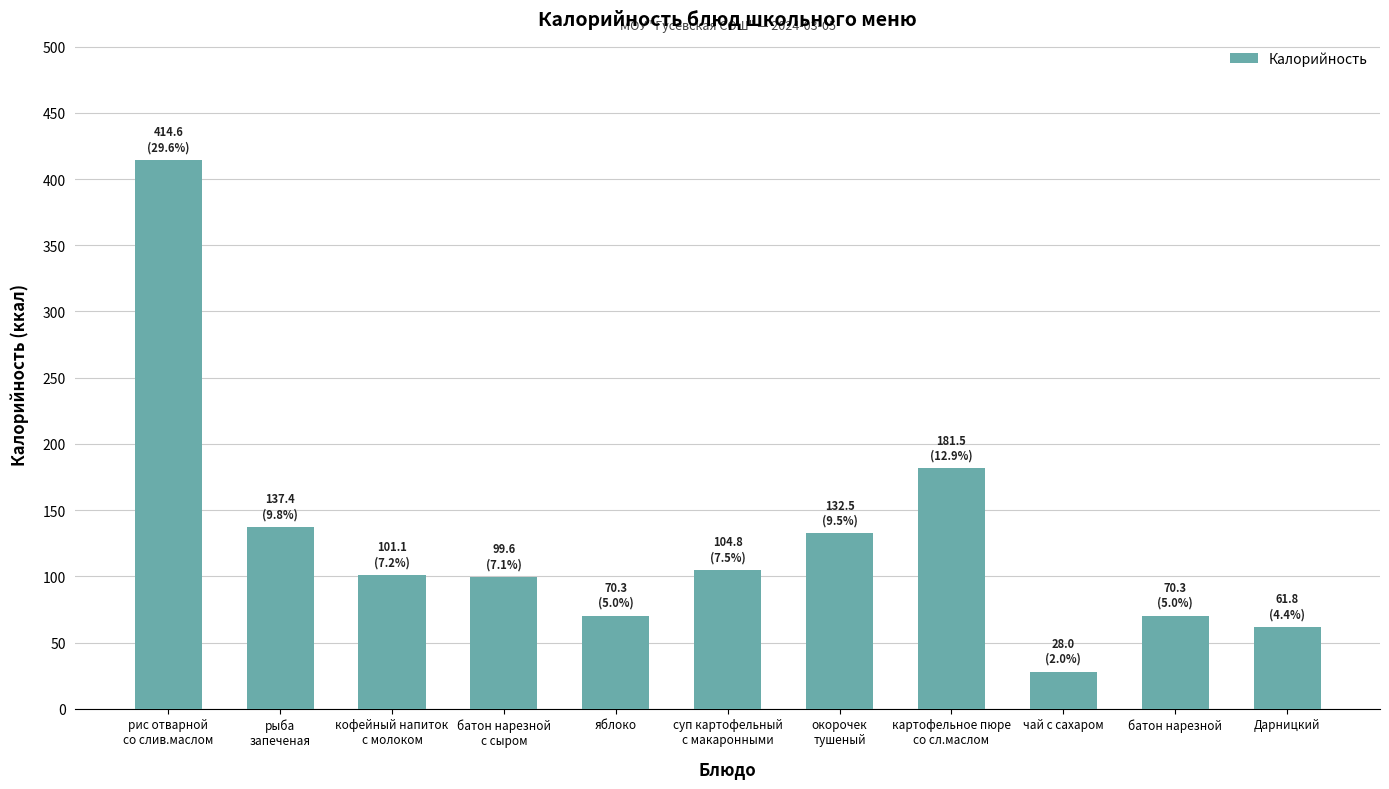

Count the number of data series in this chart.

1